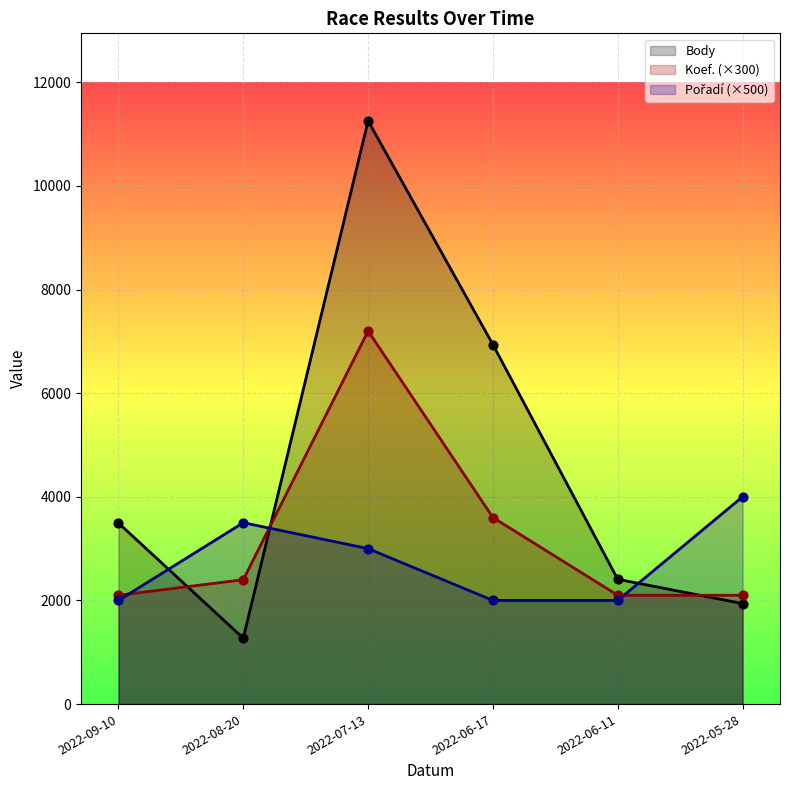

What is the total value across all series at 2022-09-10?

7593